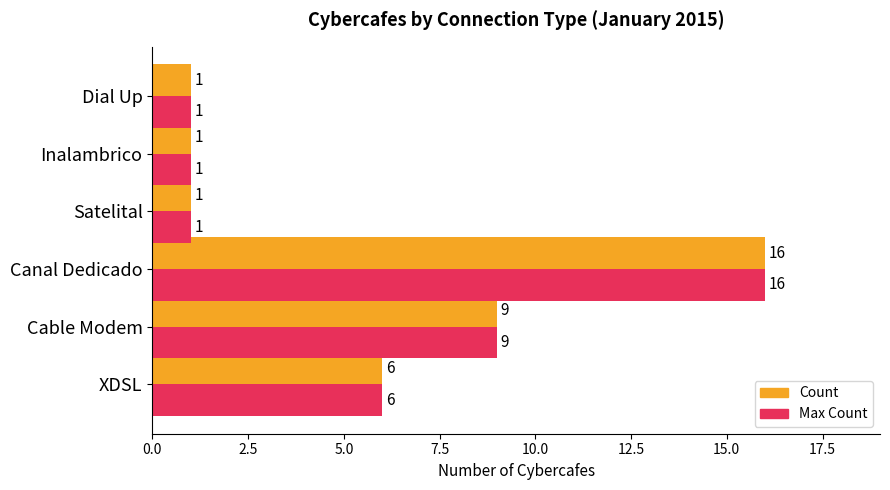

What is the average value of the Count series?

6